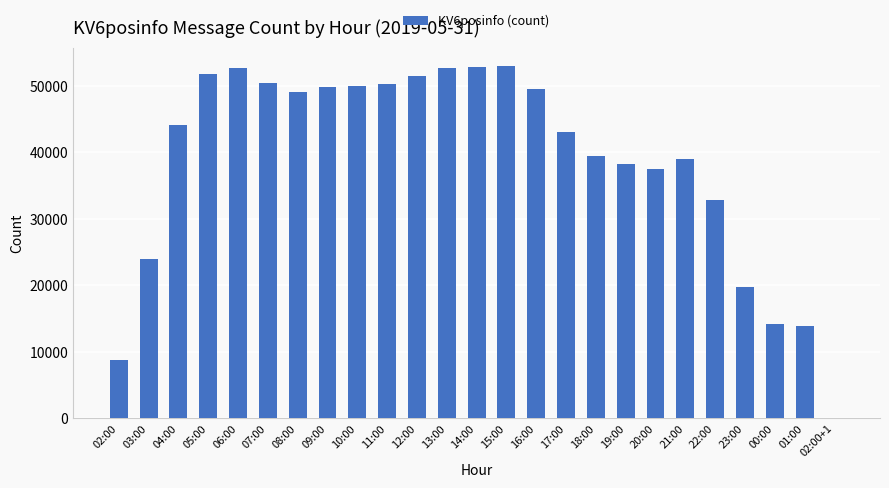

Are the bars horizontal?

No